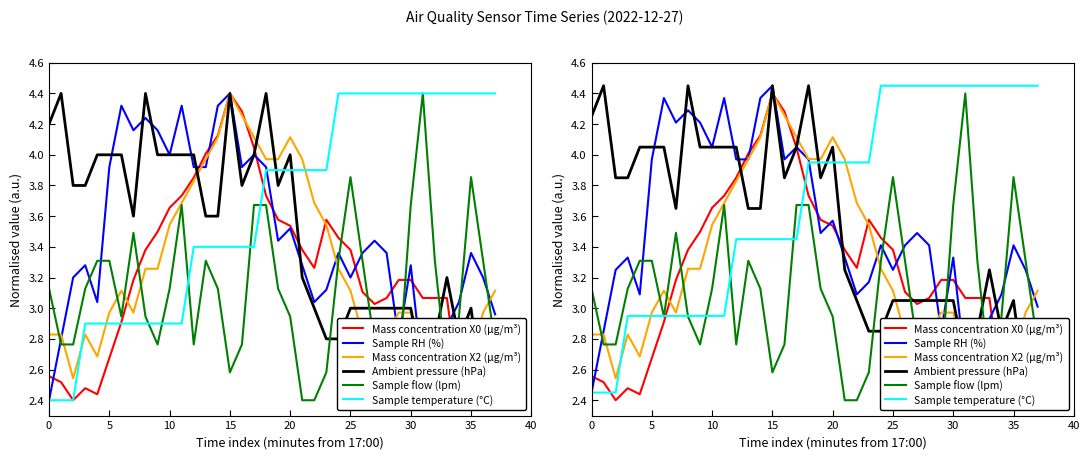

What is the difference between the second highest and minimum values in the Mass concentration X2 (μg/m³) series?

1.9